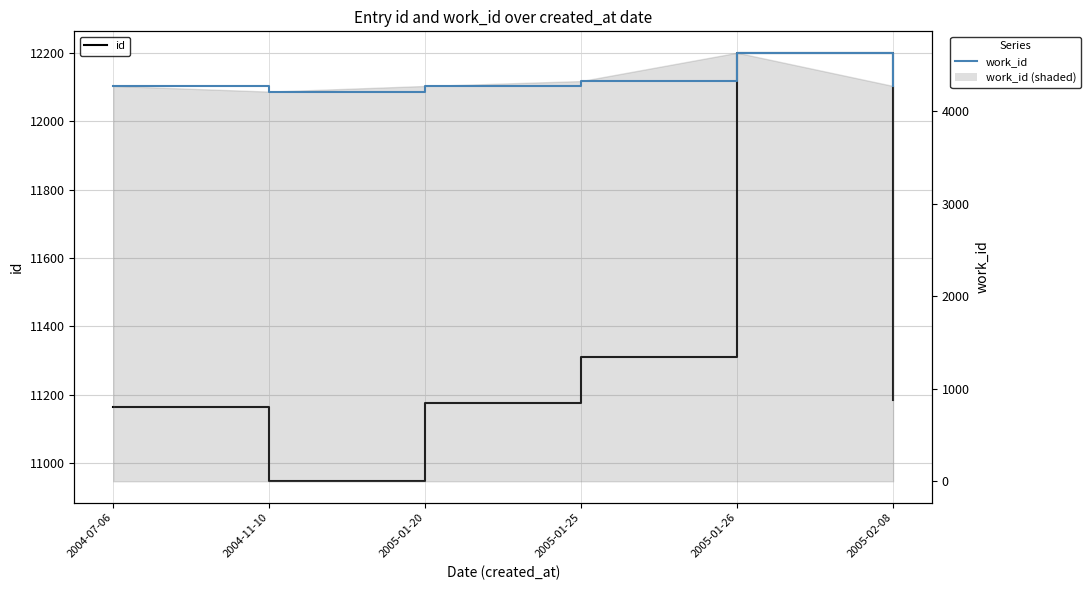

What is the greatest value displayed?

12200